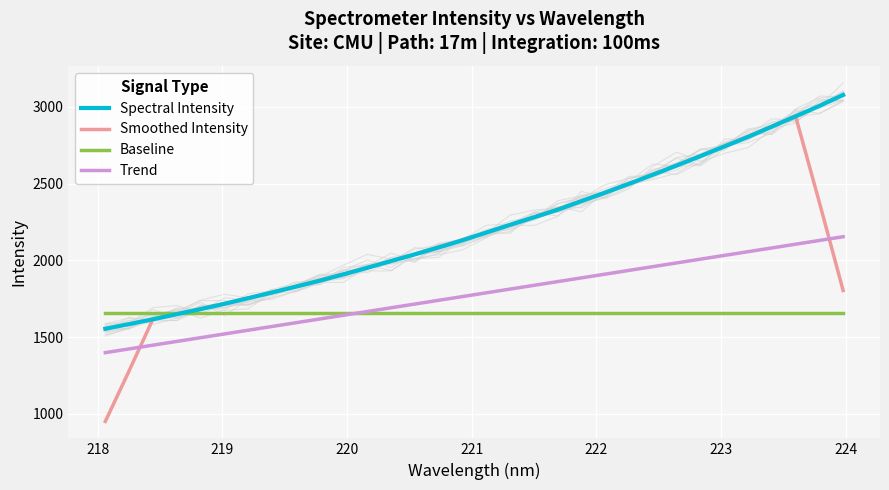

At how many categories does at least one series exceed 2330?

13